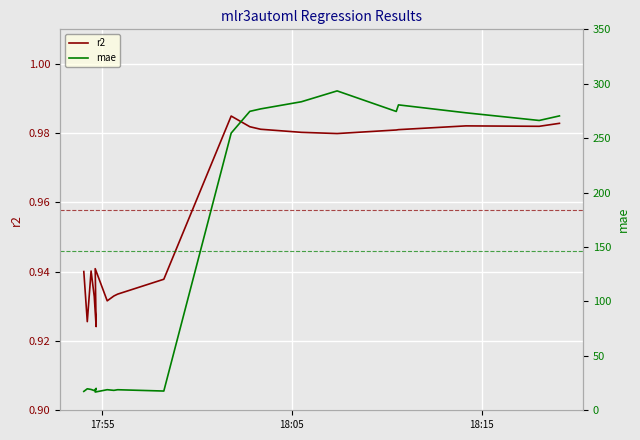

Count the number of data series in this chart.

2